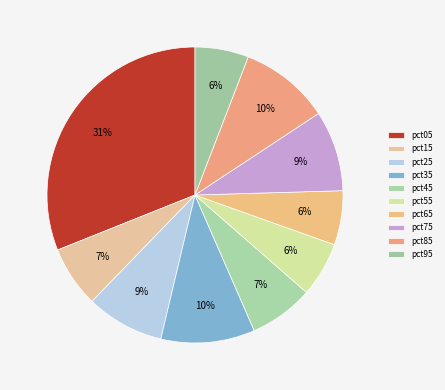

Rank the categories by value from highest to lowest.

pct05, pct35, pct85, pct75, pct25, pct45, pct15, pct55, pct65, pct95